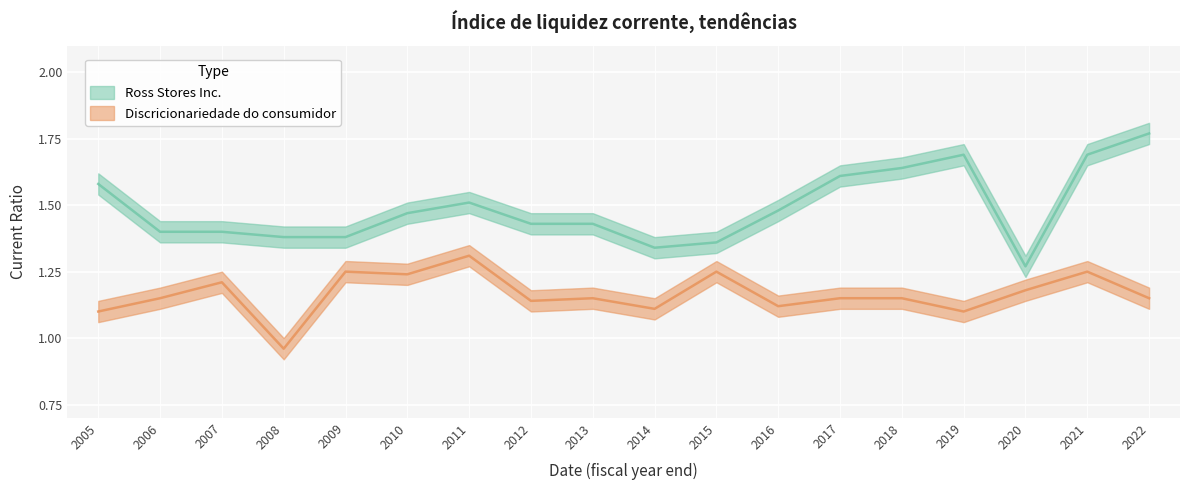

What is the sum of the Ross Stores Inc. values at 2014 and 2022?

3.1